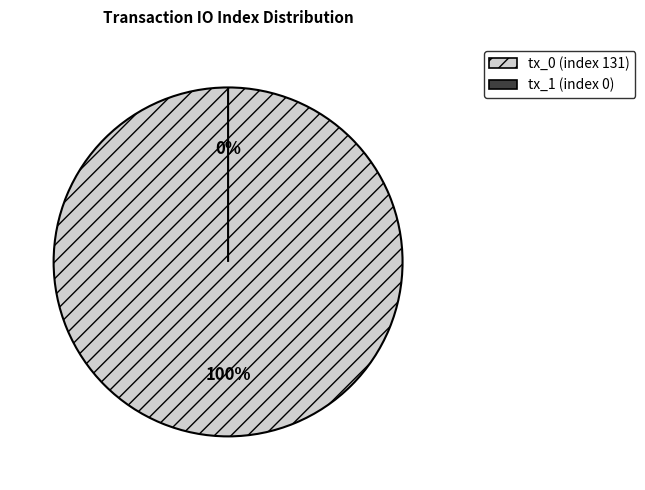

Which slice is the smallest?

tx_1 (index 0)